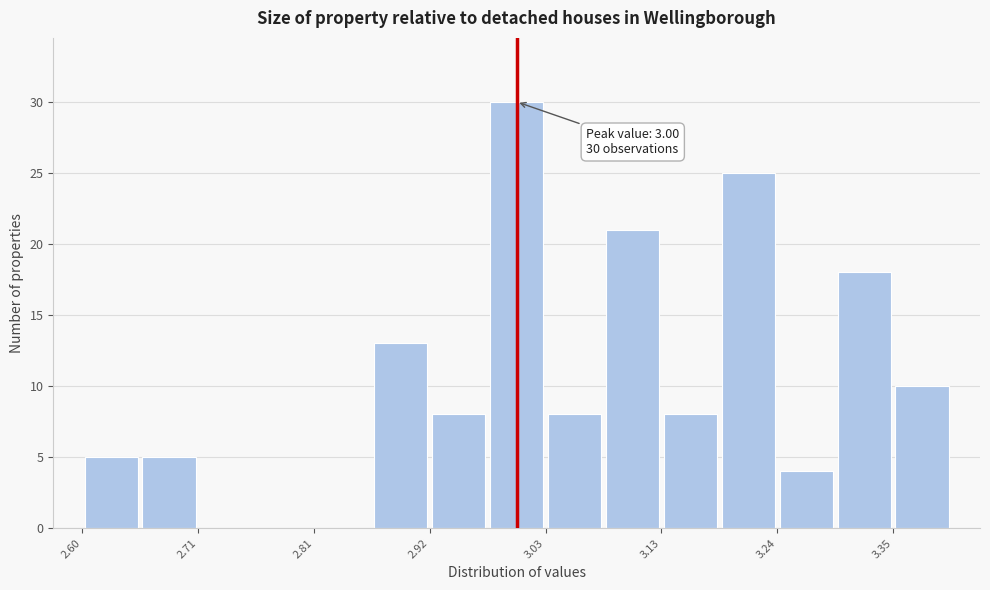

Read against the x-axis, roughly where is the centre of the tallest bar?

3.00